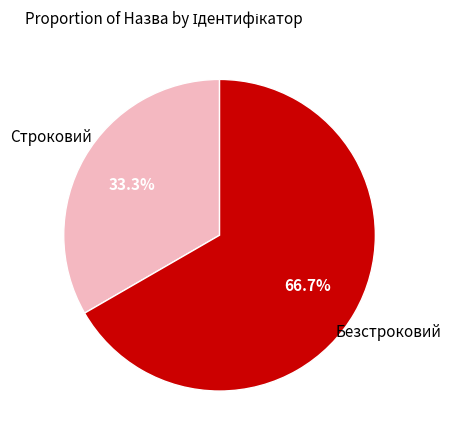

To the nearest percent, what is the difference between the largest and smallest slice percentages?

33%